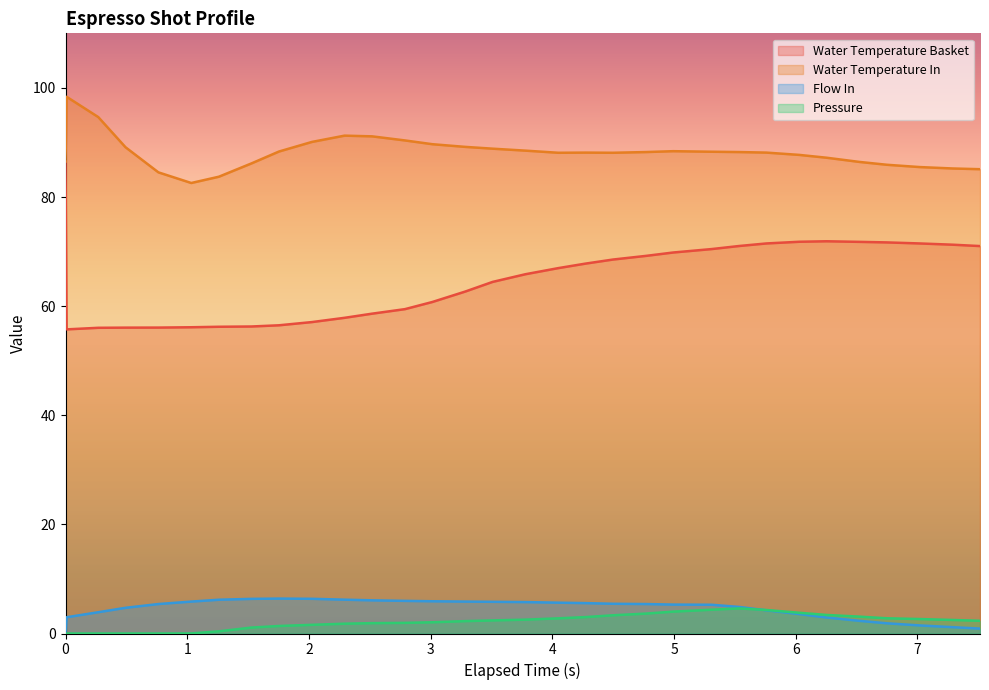

True or false: Water Temperature Basket and Flow In cross at least once.

False